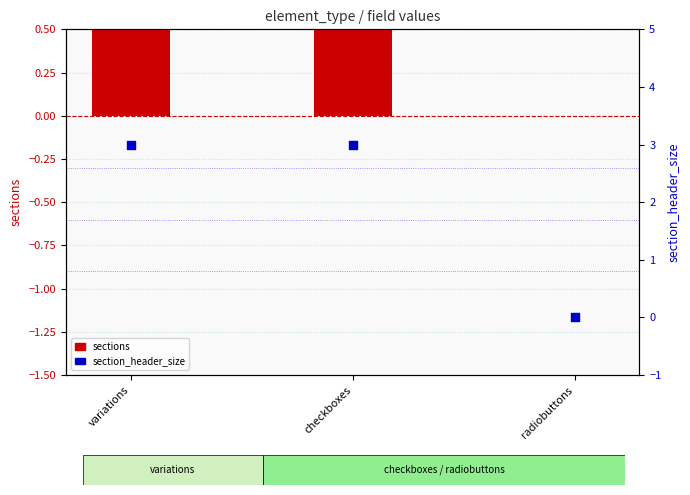

Is the value of section_header_size at radiobuttons greater than the value of sections at variations?

No